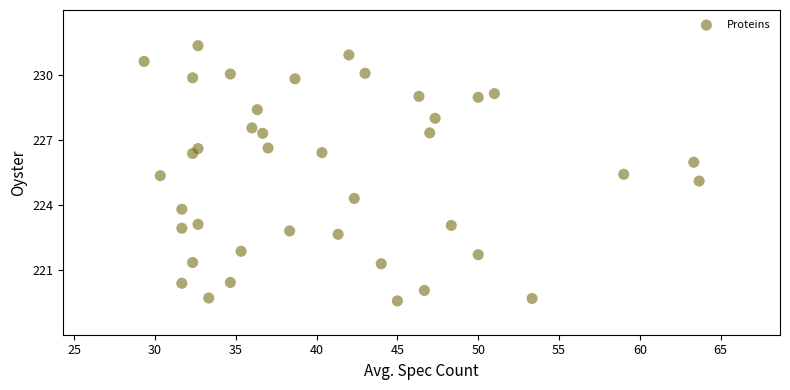

What is the range of X values (max minus min)?

34.3